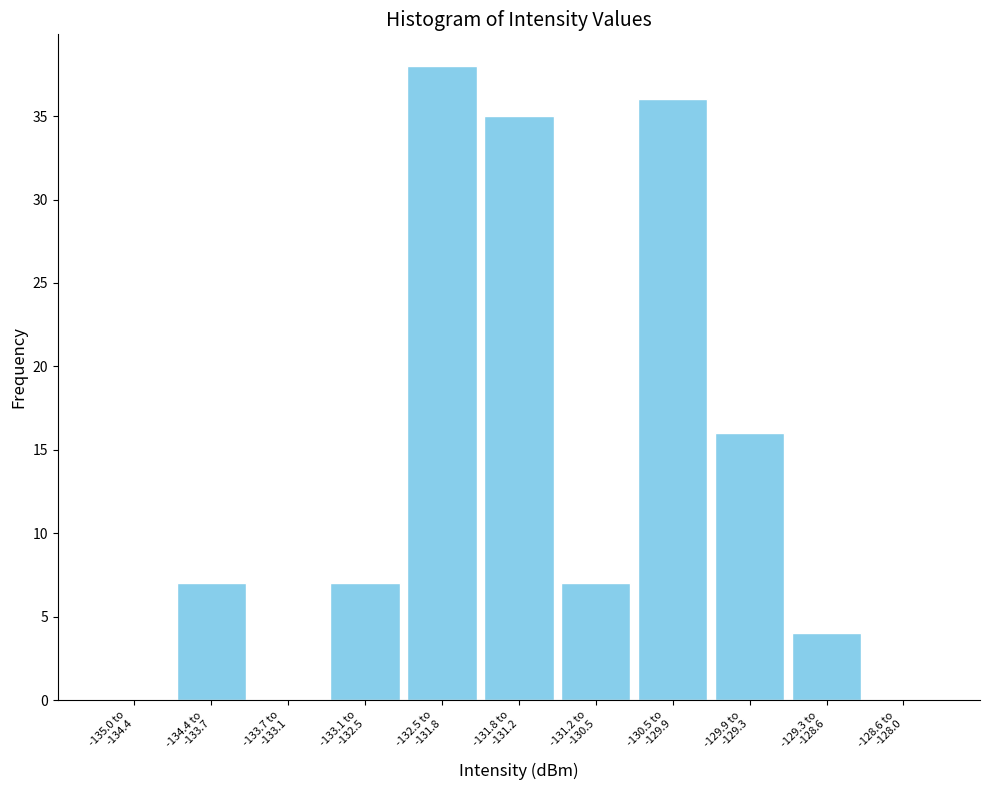

What is the sum of all values?

150